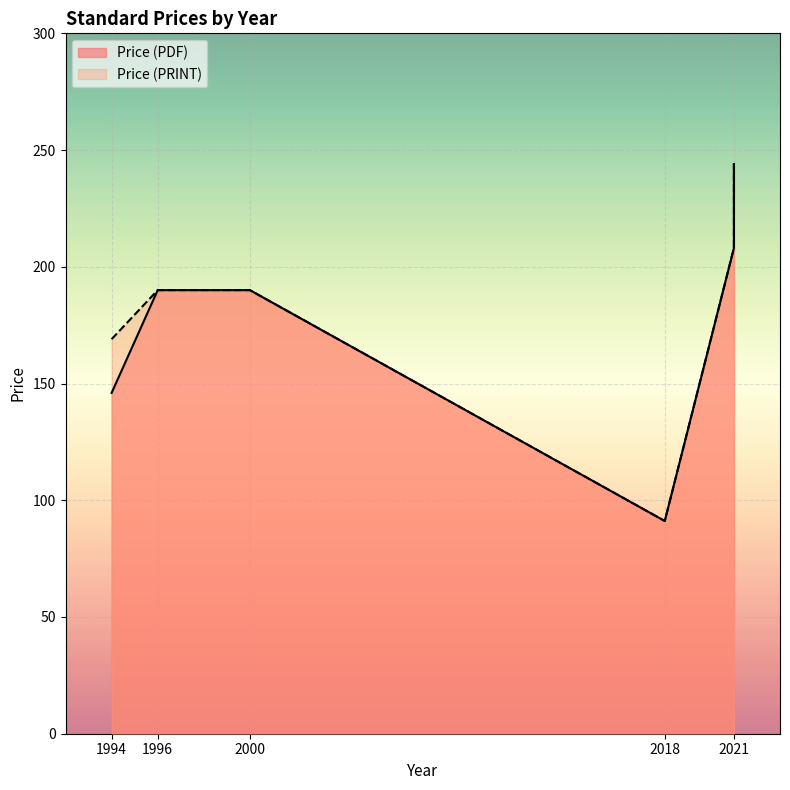

What are all the series names shown in the legend?

Price (PDF), Price (PRINT)